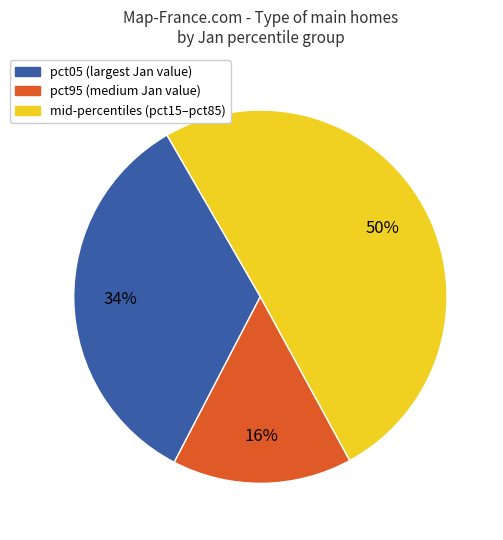

To the nearest percent, what is the average slice percentage?

33%